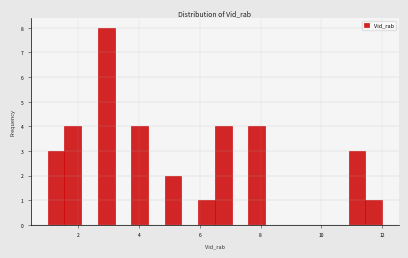

Around what value on the x-axis is the tallest bar? Give the approximate position of its centre, as read against the axis.

3.0